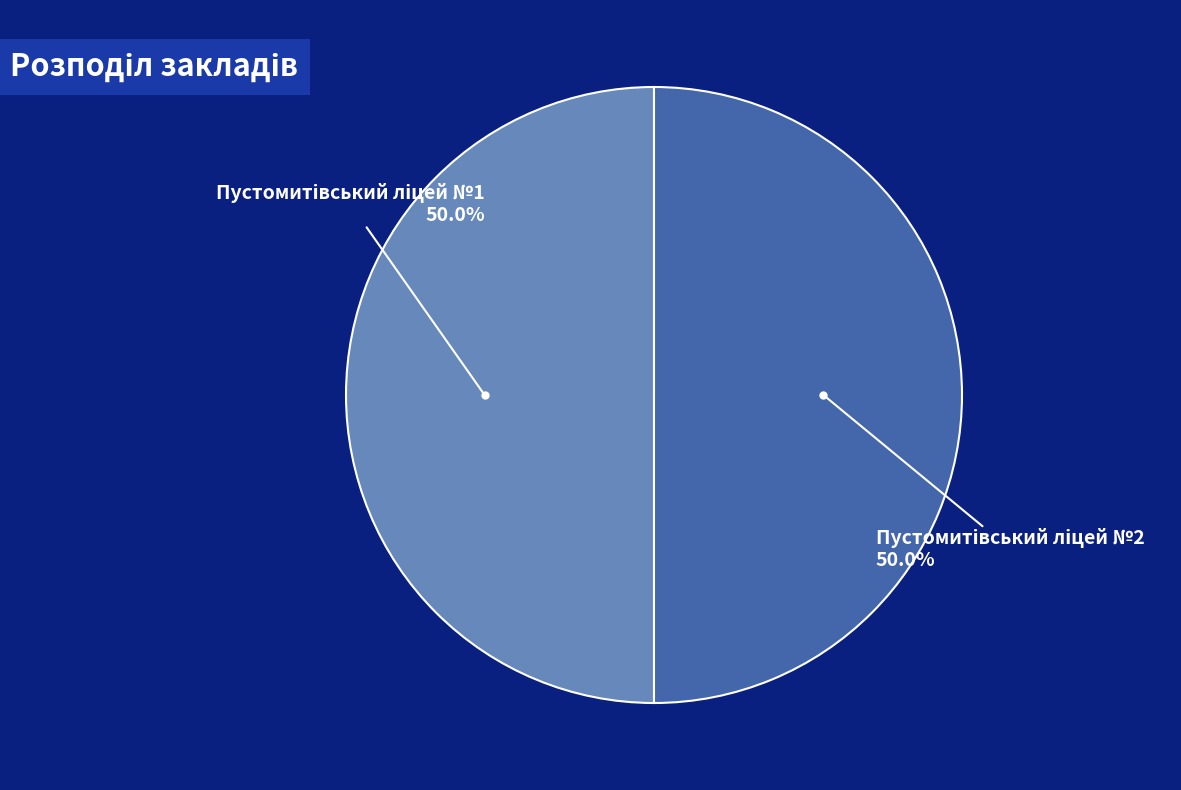

To the nearest percent, what percentage of the pie is Пустомитівський ліцей №2?

50%